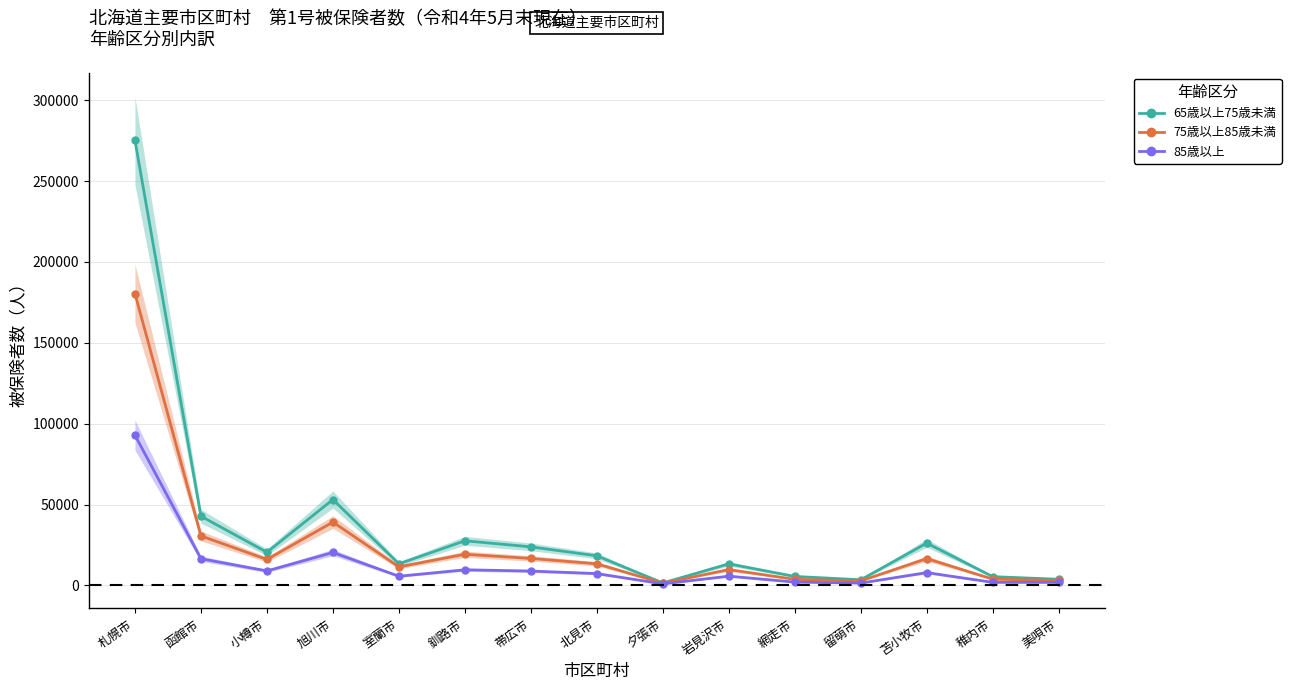

The value of 65歳以上75歳未満 at 小樽市 is 20473. True or false?

True